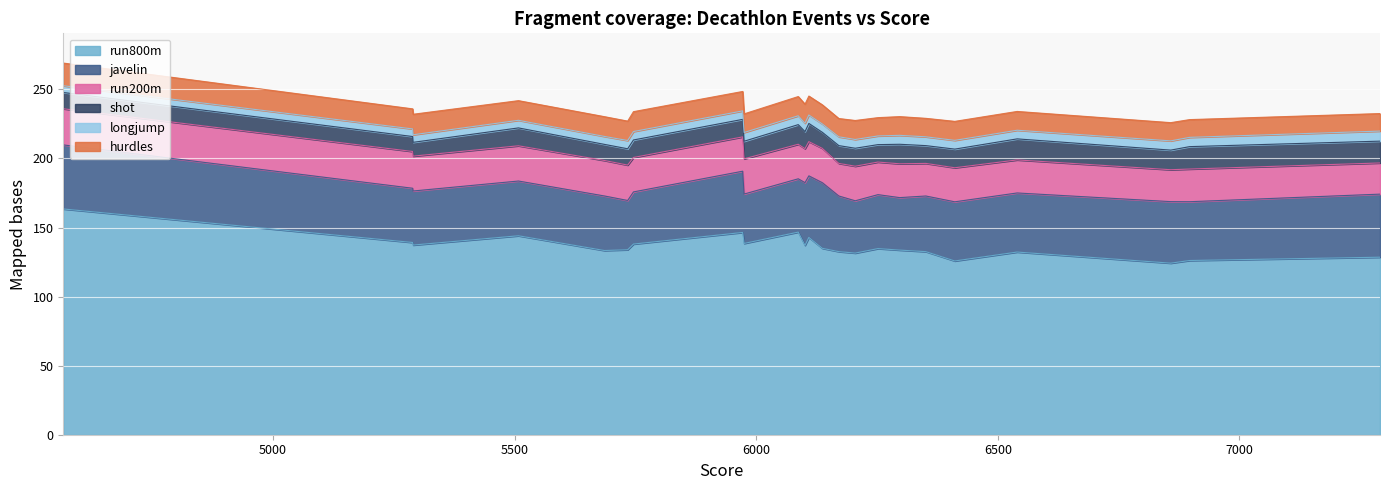

What is the maximum value for hurdles?

16.4